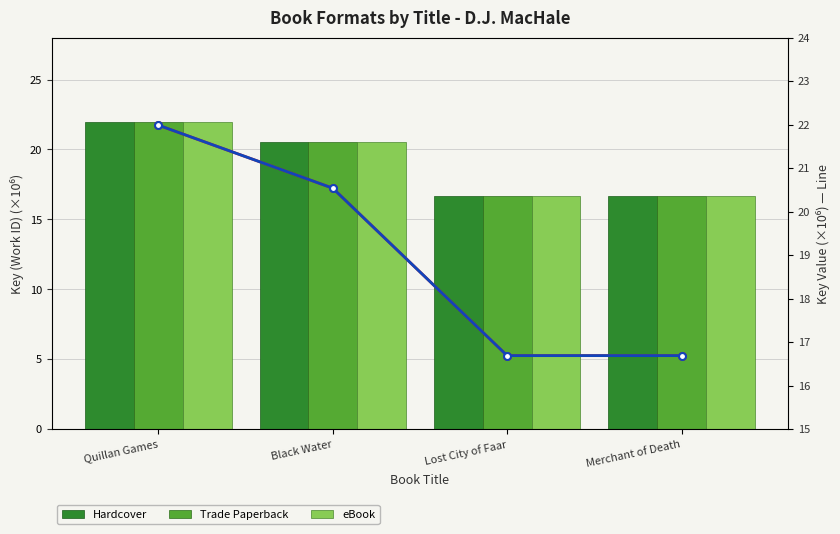

Are the bars horizontal?

No